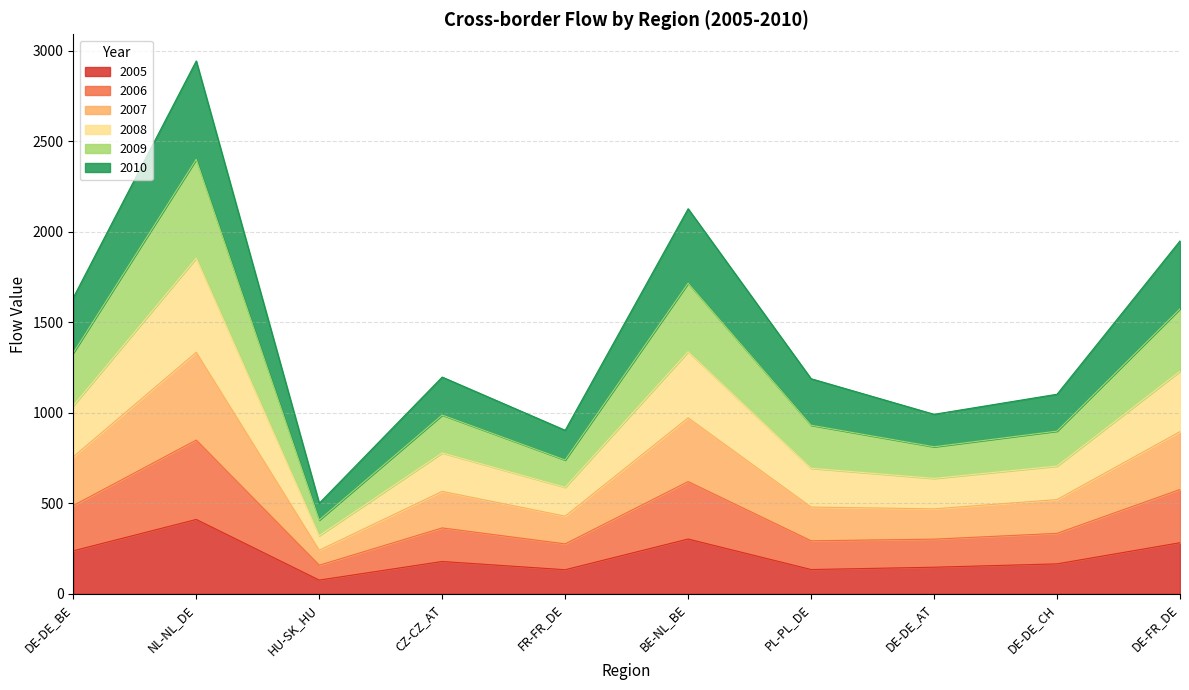

What are all the series names shown in the legend?

2005, 2006, 2007, 2008, 2009, 2010